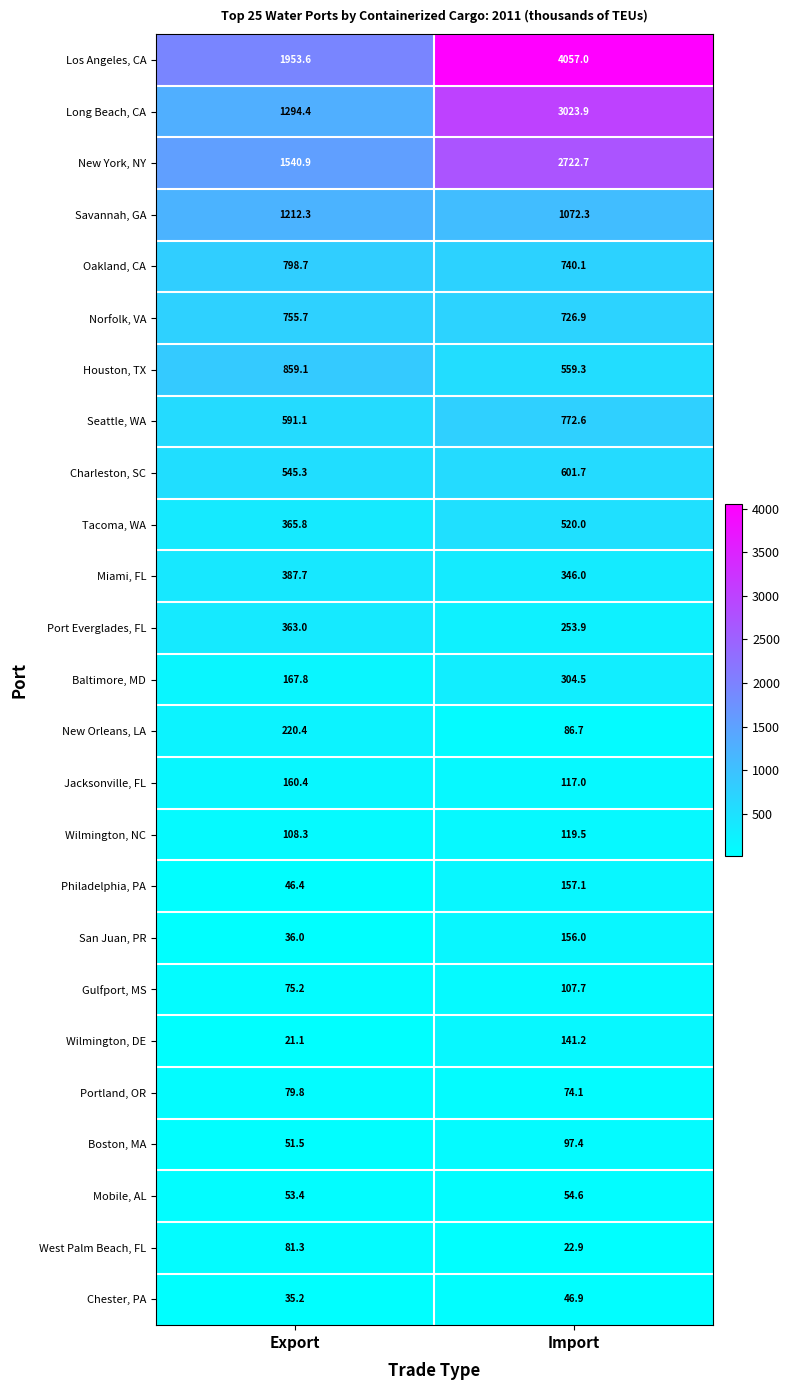

The value of Miami, FL at Export is 387.7. True or false?

True